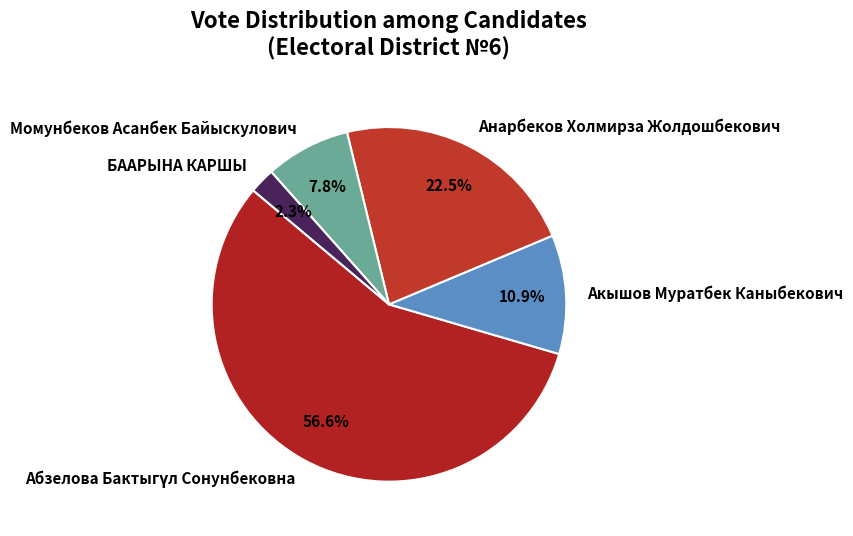

How many slices are in this pie chart?

5